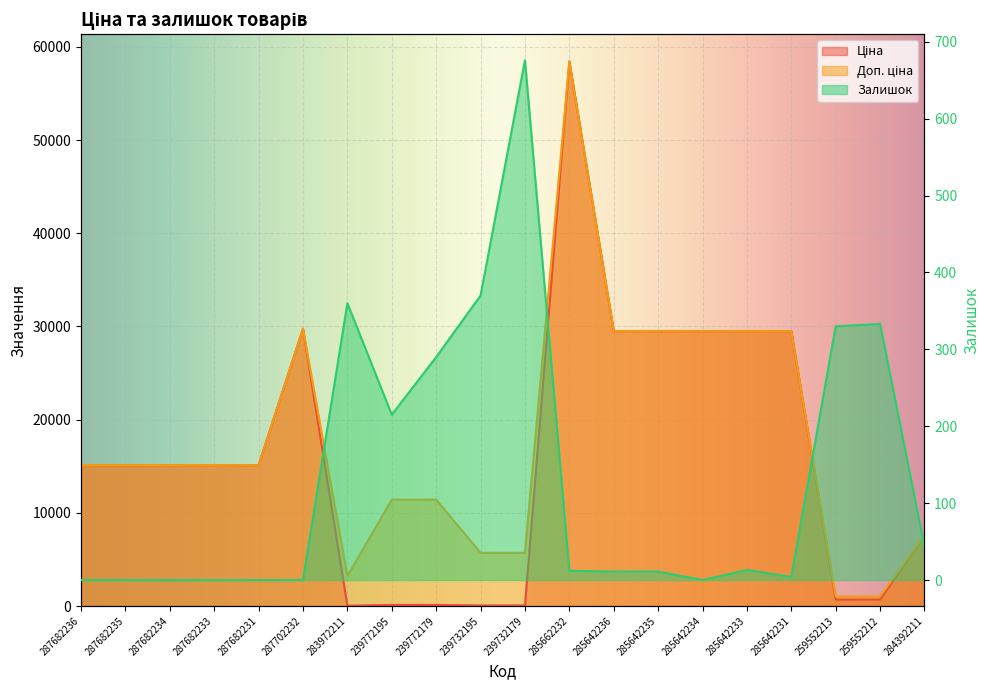

Is it true that Залишок equals 0.0 at 287682234?

True